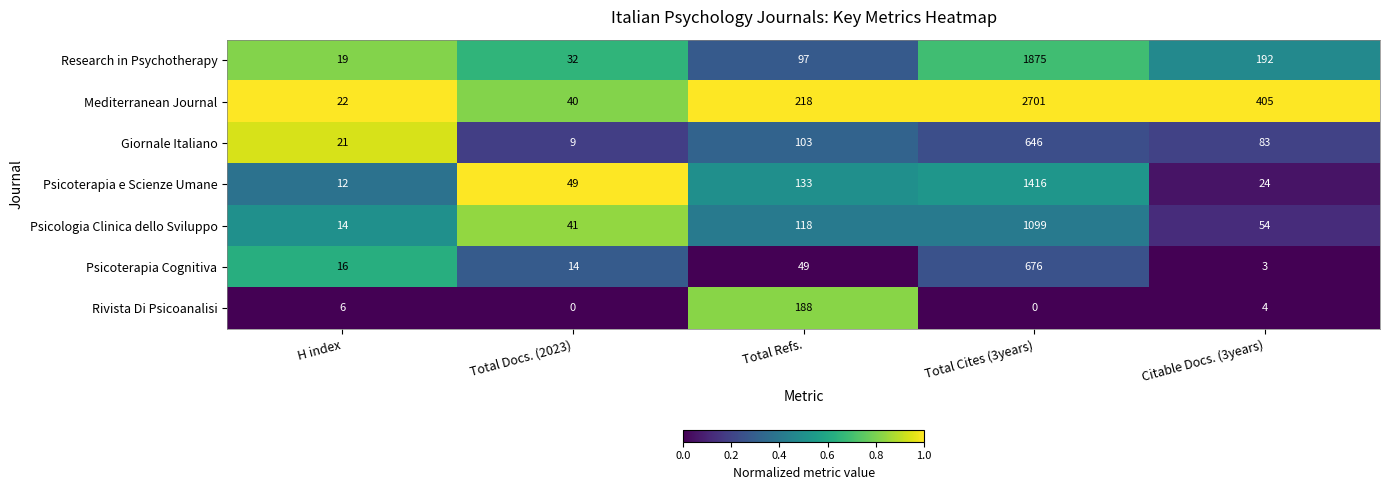

What is the greatest value displayed?

2701